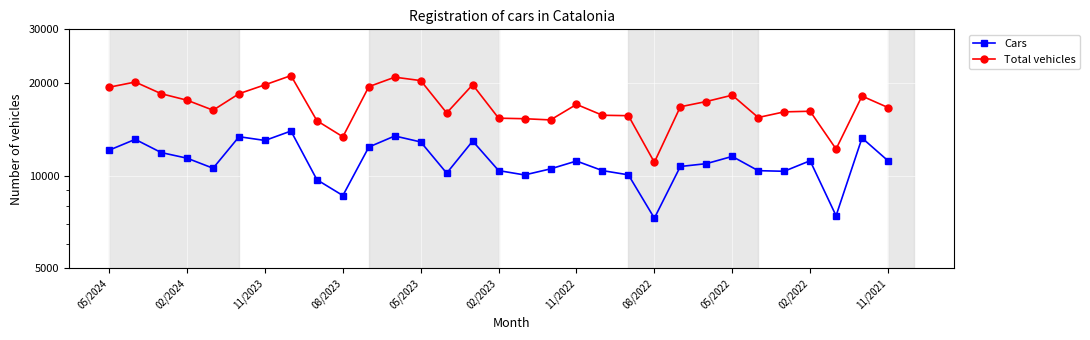

What is the sum of the Cars values at 11/2021 and 29?

25714